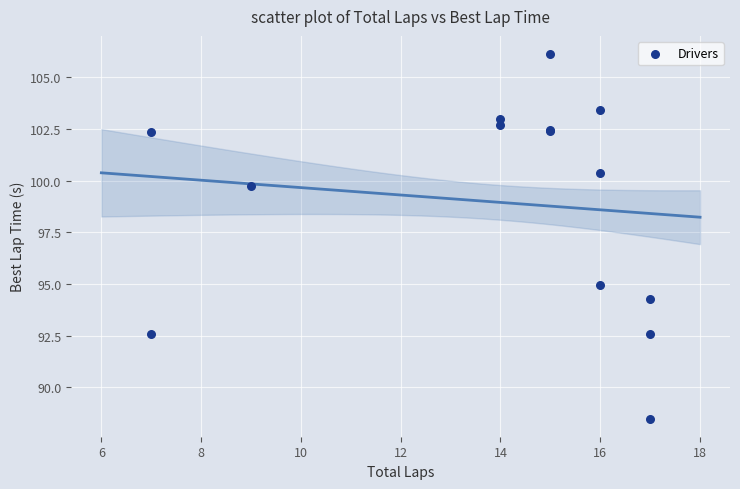

What Y value in the scatter plot is closest to 97?

94.9